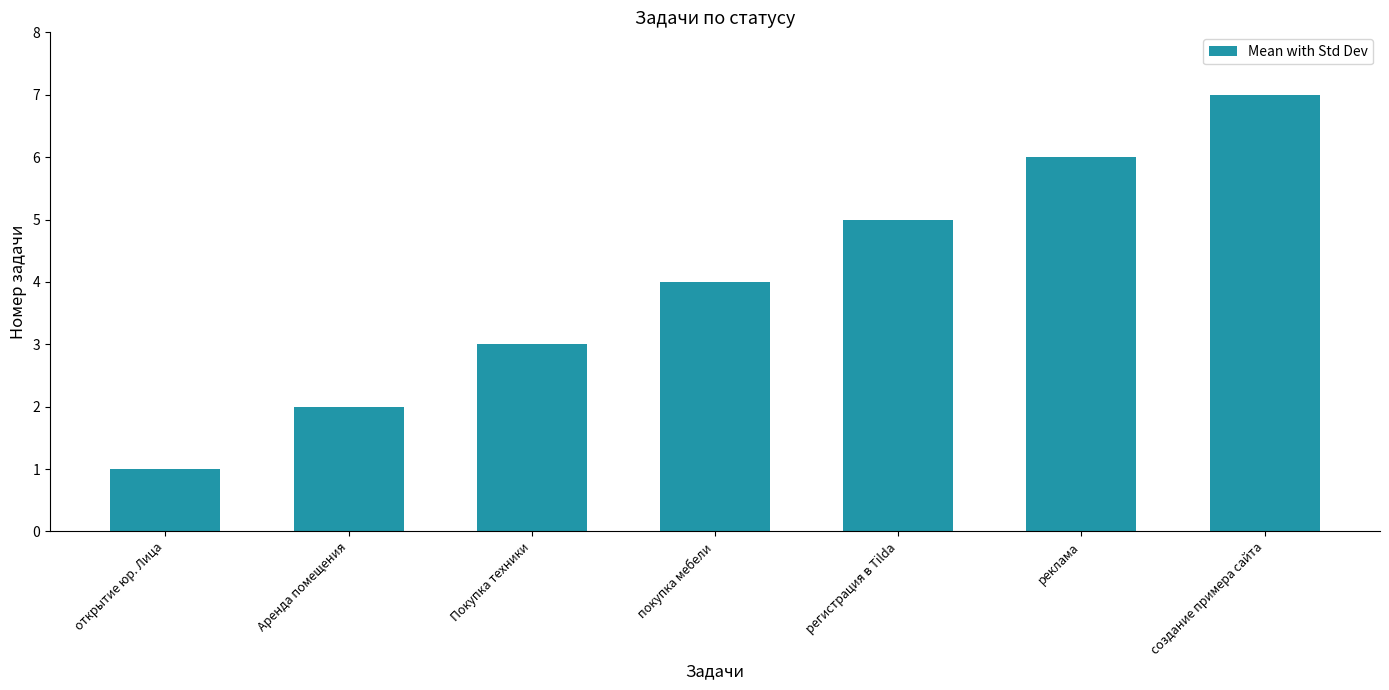

What is the difference between the values at реклама and регистрация в Tilda?

1